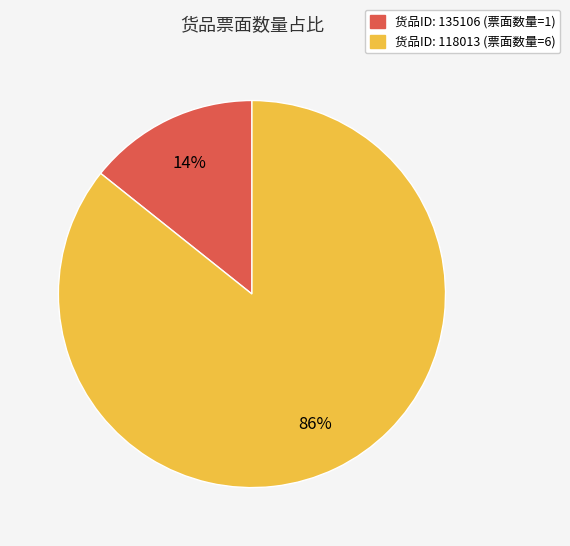

Is there any slice that represents more than half of the pie?

Yes